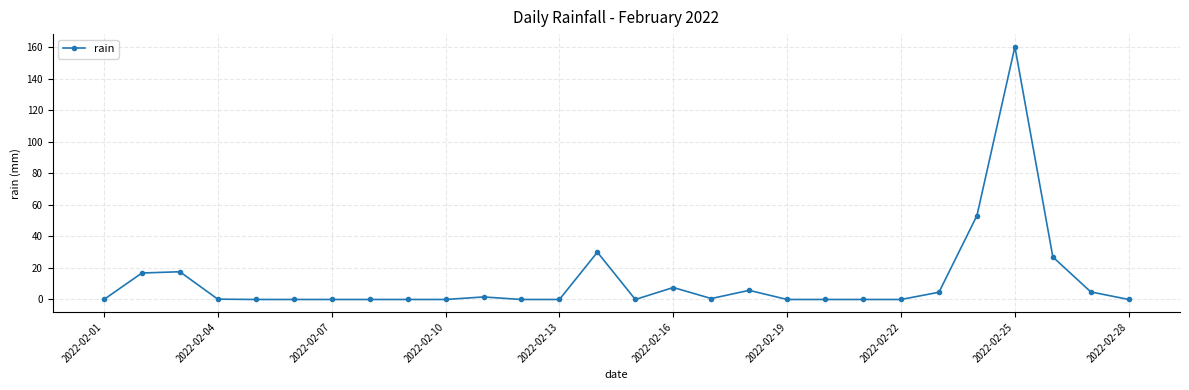

How many distinct data groups are displayed?

1